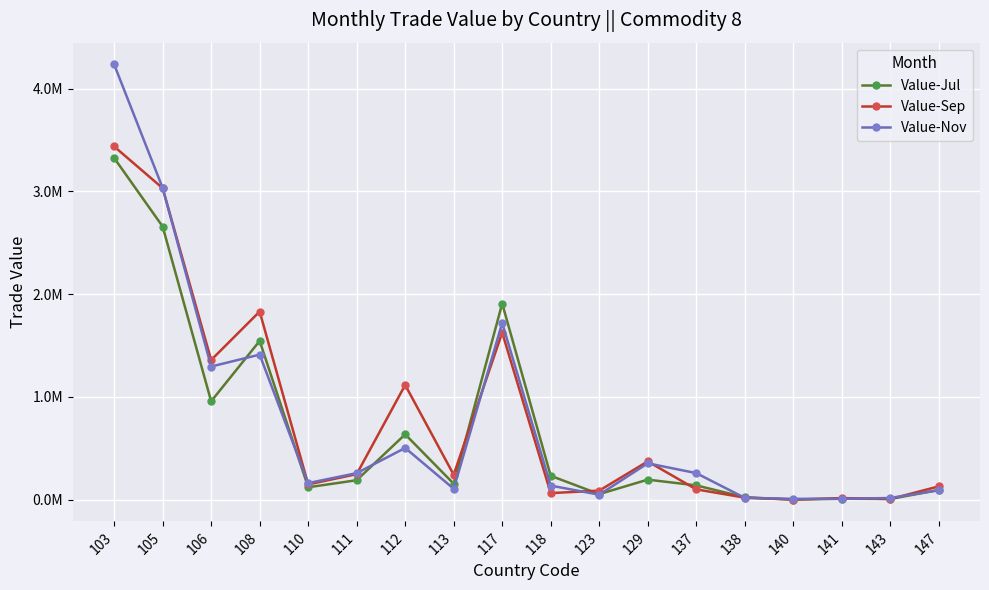

Where does the Value-Nov series first go above 258078?

103